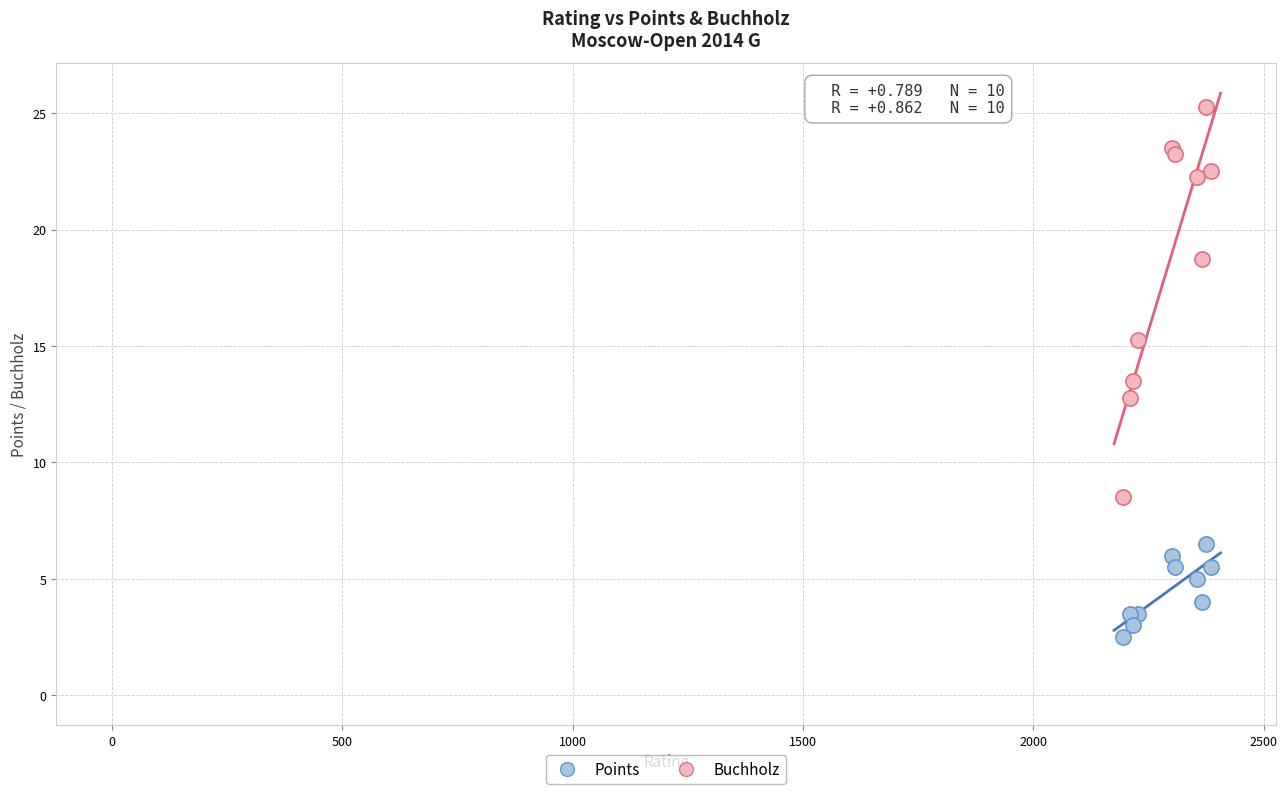

Which series contains the lowest Y value?

Points